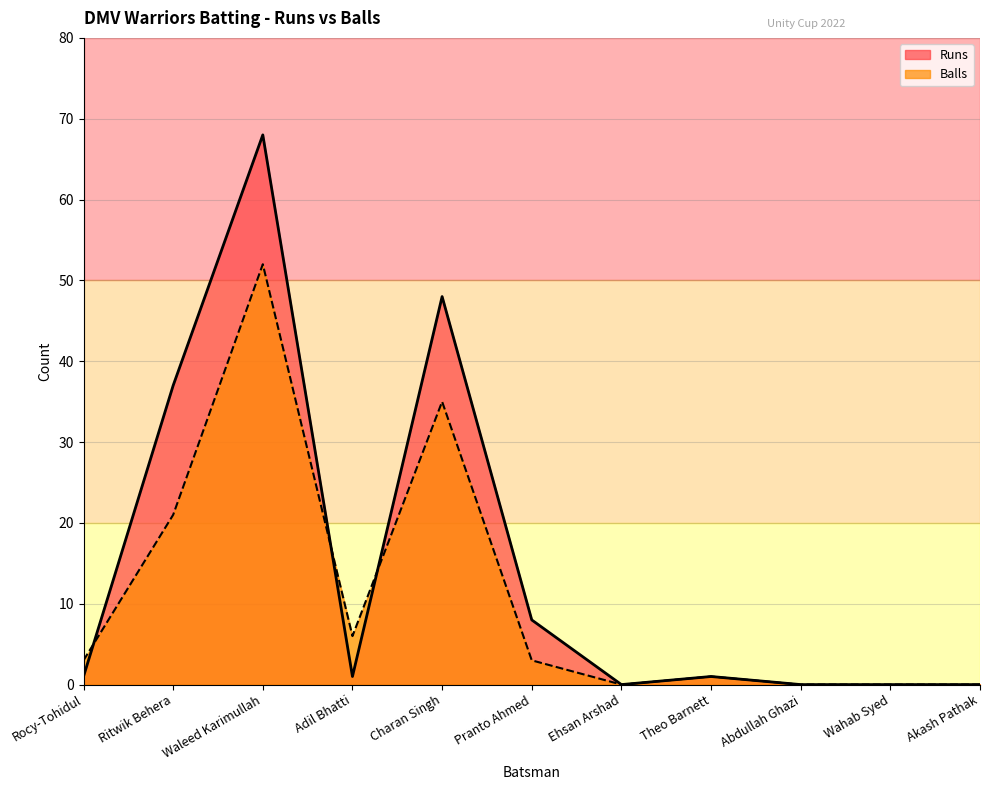

What is the label of the 7th point from the right?

Charan Singh